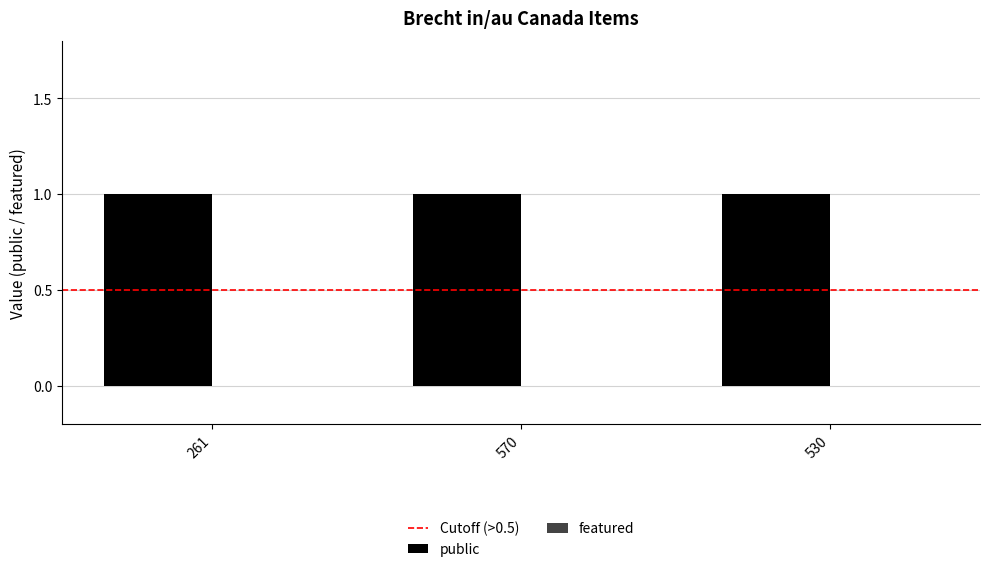

What is the average value of the public series?

1